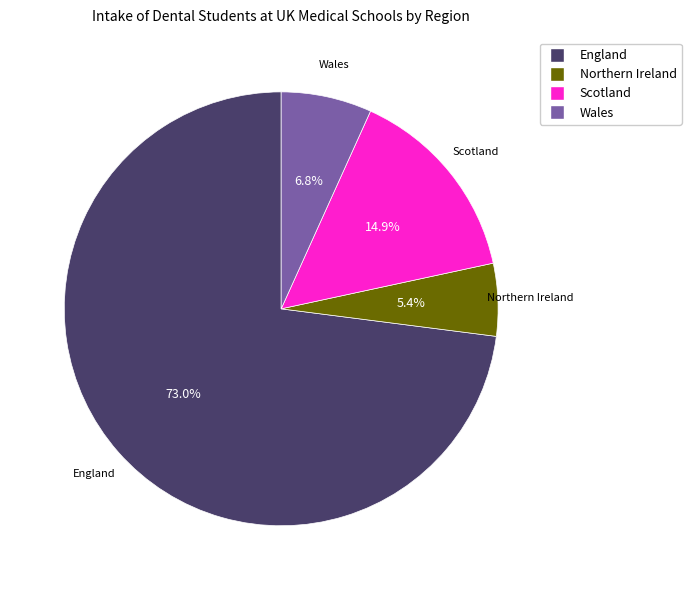

What is the majority slice?

England